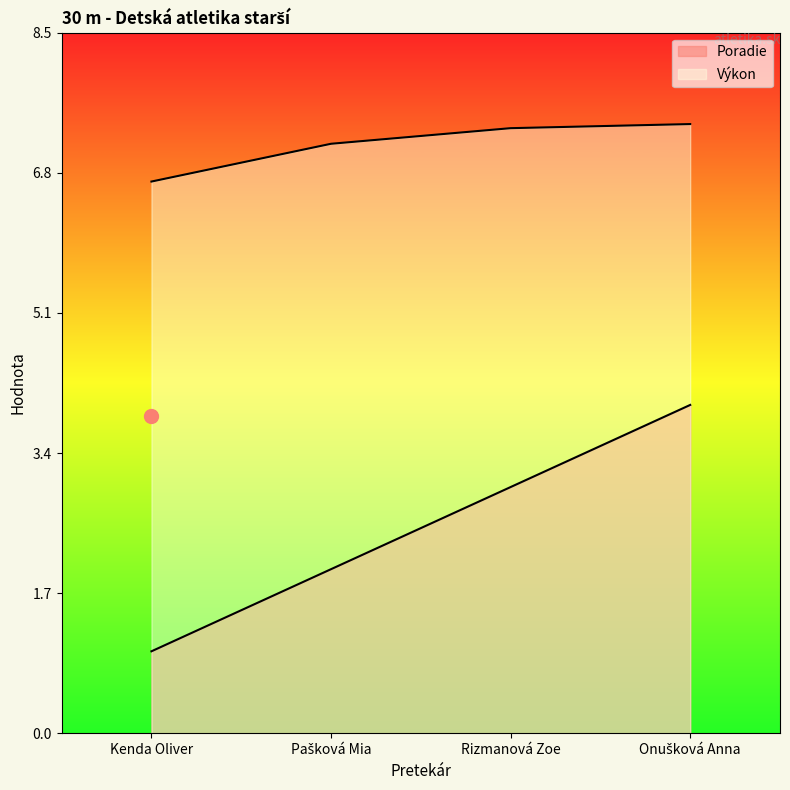

At which category does the chart reach its peak across all series?

Onušková Anna